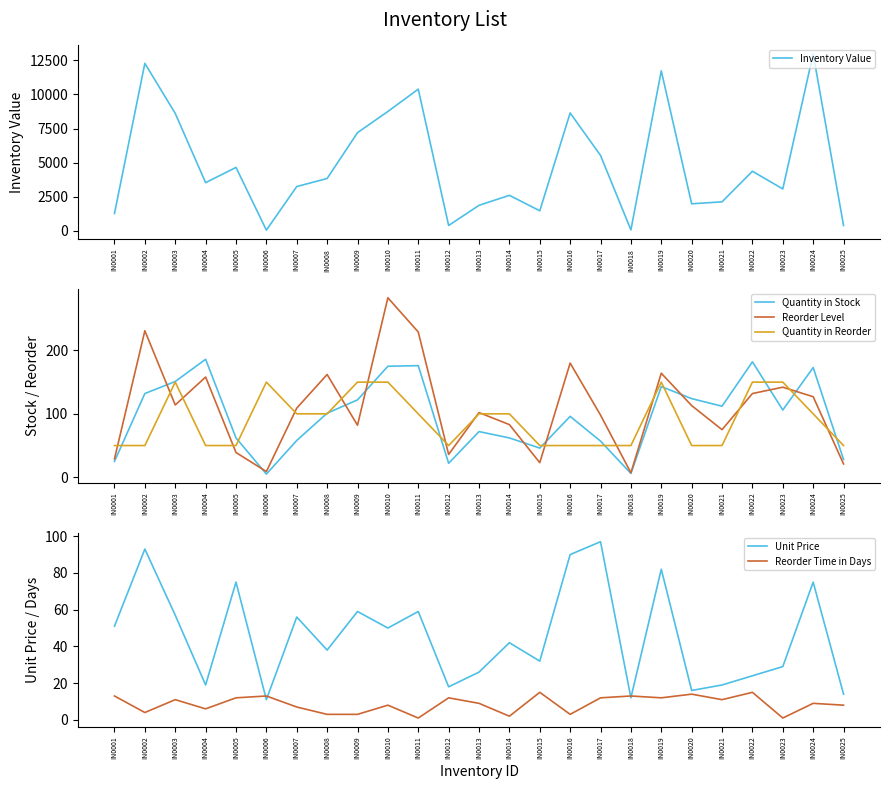

Which series changed the most between IN0015 and IN0025?

Inventory Value